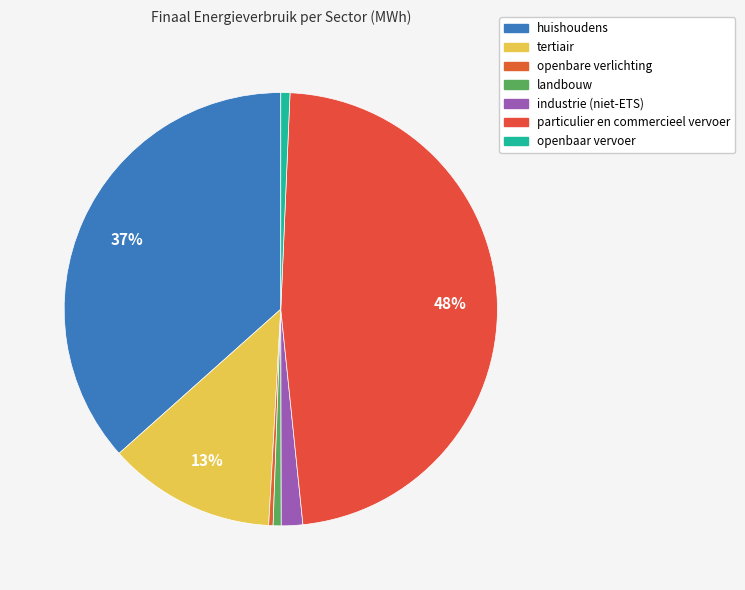

How many segments does this pie chart have?

7